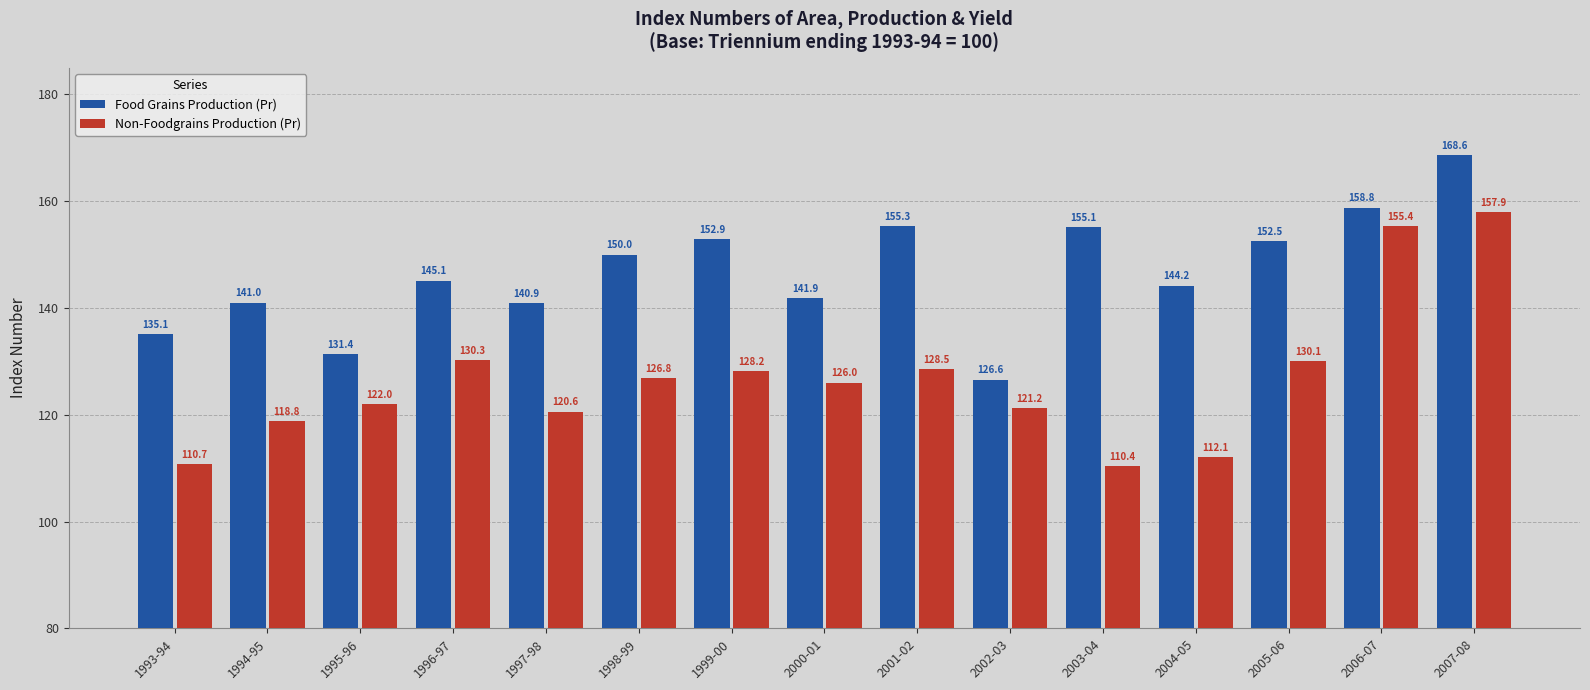

At which category does the chart reach its peak across all series?

2007-08